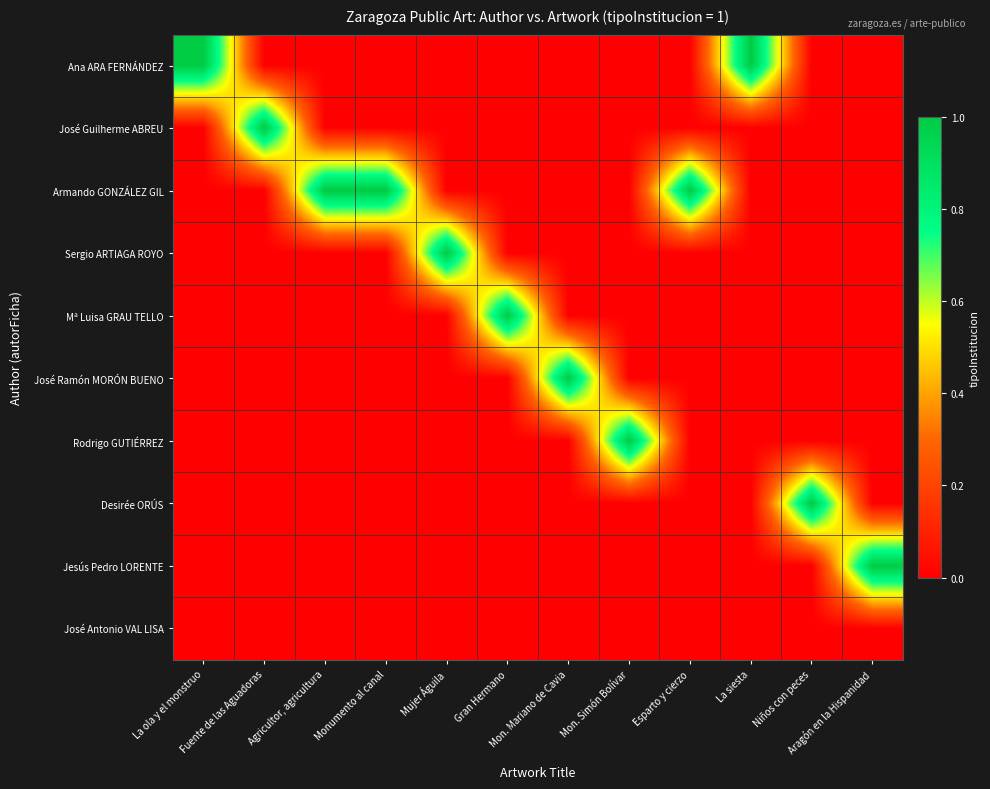

Count the number of data series in this chart.

10